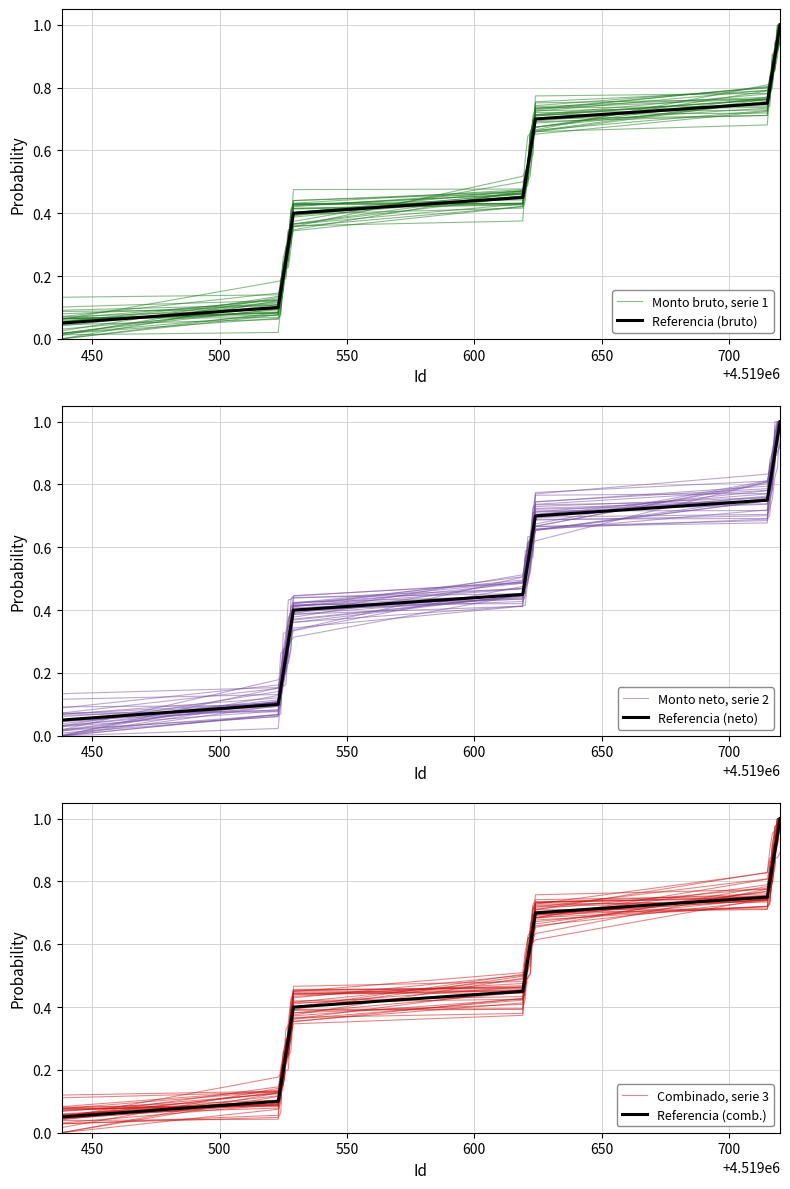

Which series has the largest total across all categories?

Monto neto, serie 2